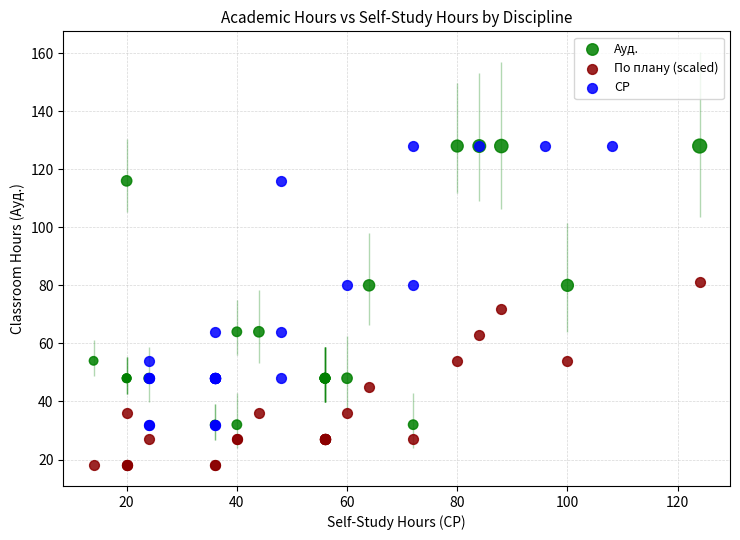

Which series reaches the minimum Y coordinate?

По плану (scaled)